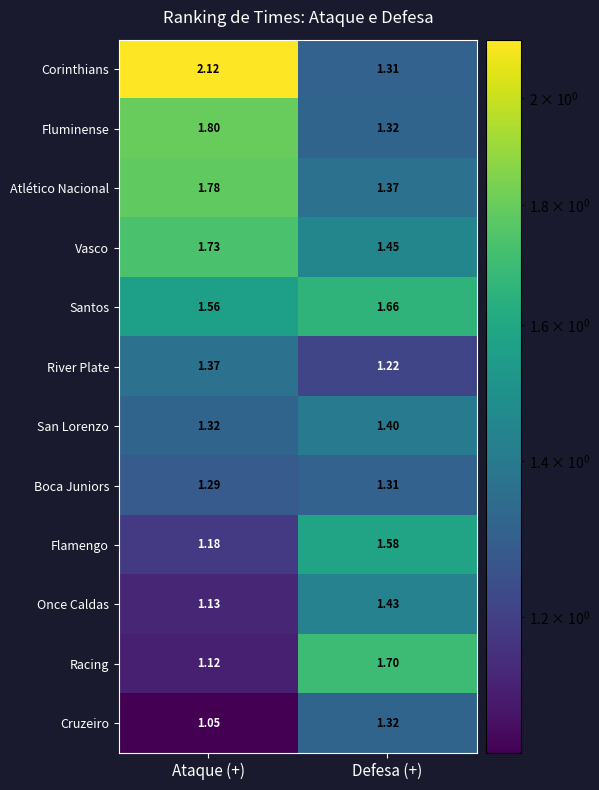

At Ataque (+), list the series in order from largest to smallest.

Corinthians, Fluminense, Atlético Nacional, Vasco, Santos, River Plate, San Lorenzo, Boca Juniors, Flamengo, Once Caldas, Racing, Cruzeiro